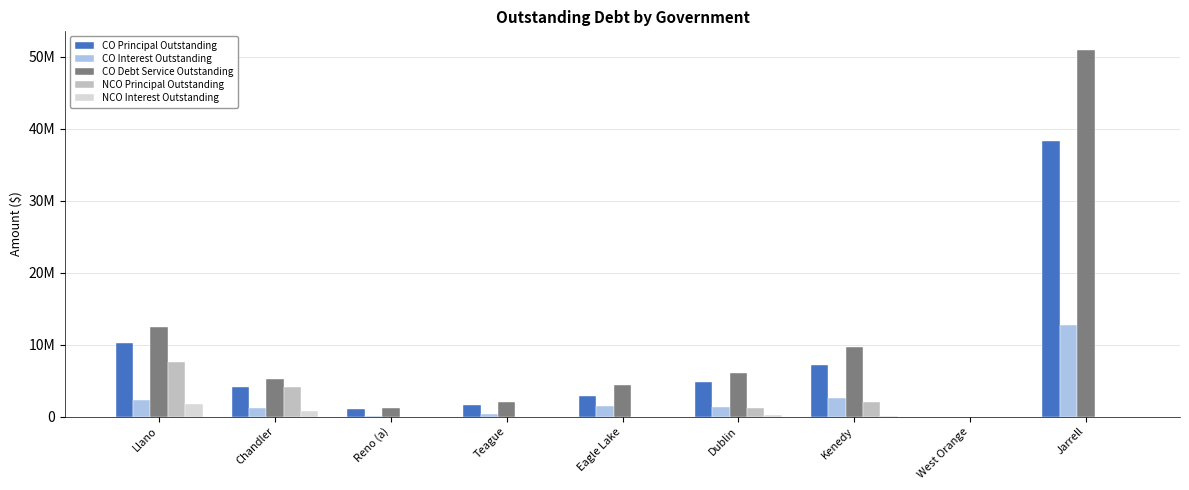

Which label corresponds to the largest value in the chart?

Jarrell